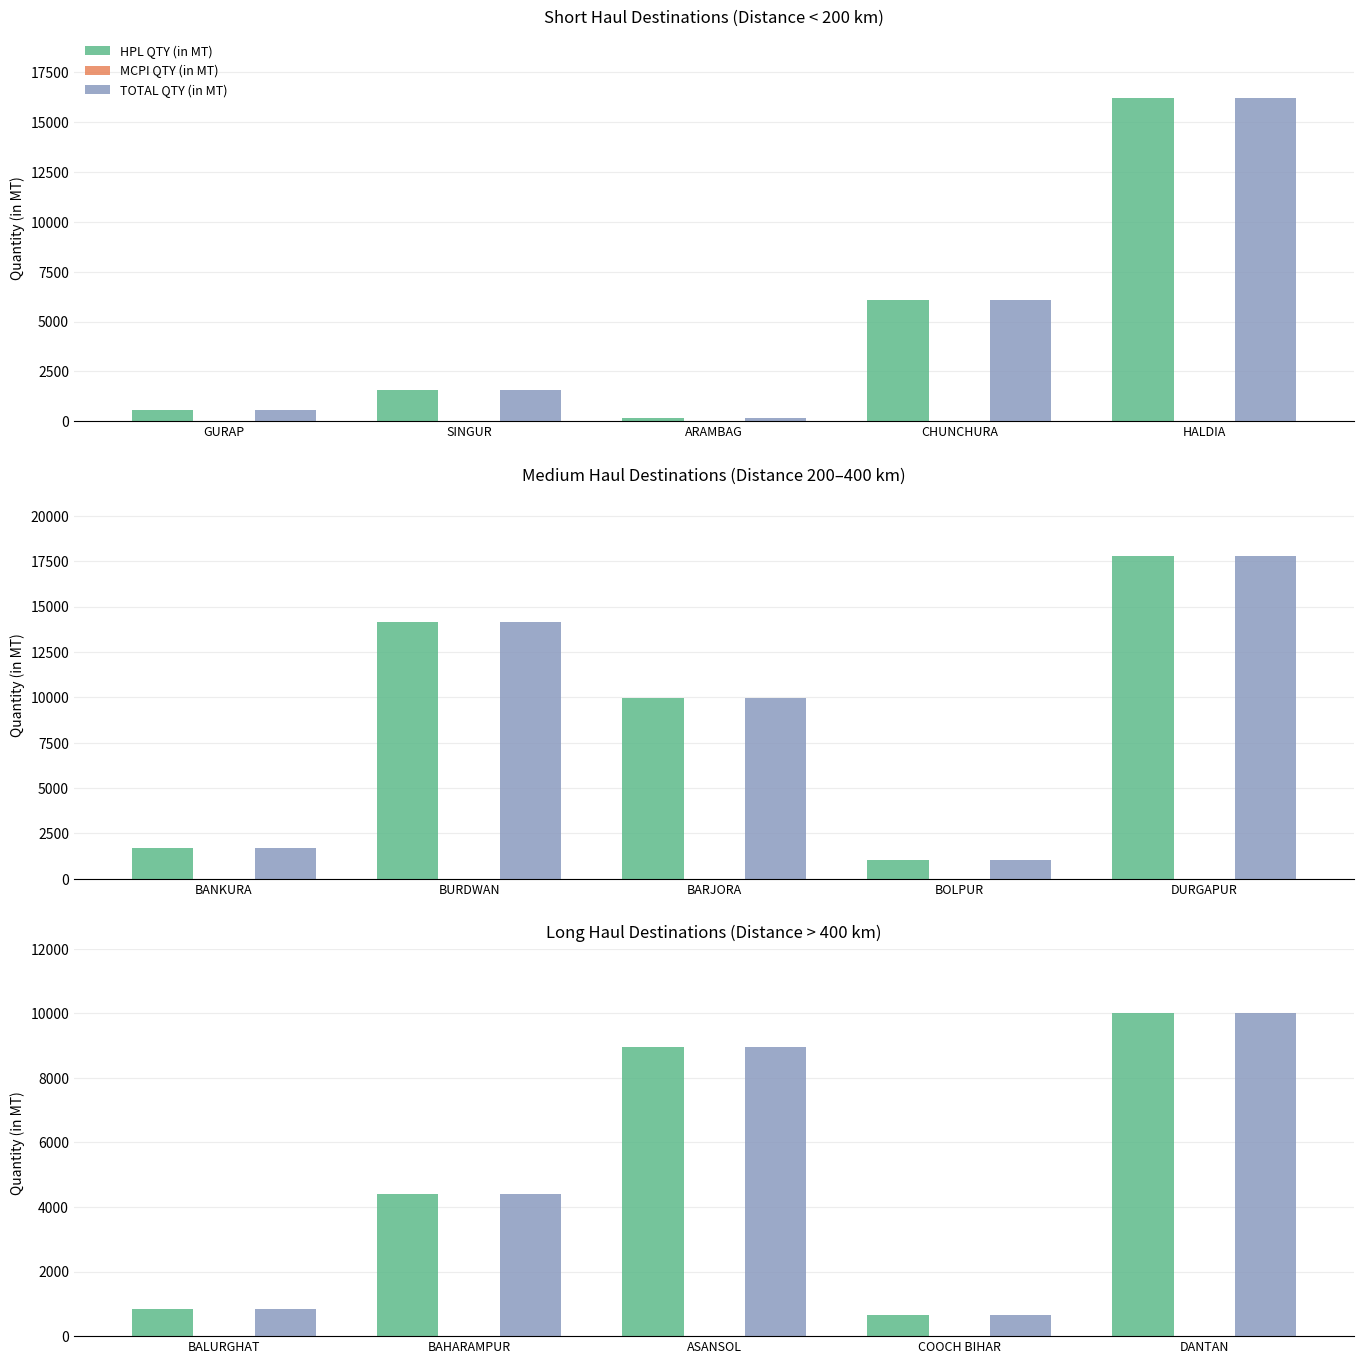

What is the label of the 5th bar from the left?

DANTAN